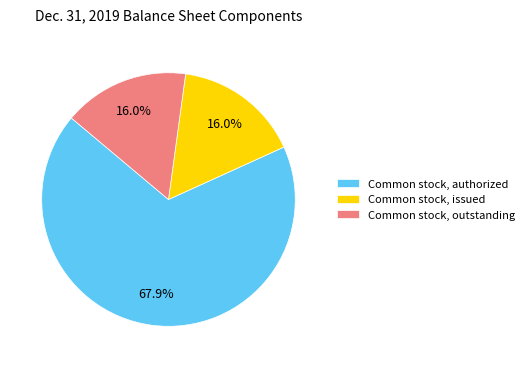

Is there any slice that represents more than half of the pie?

Yes